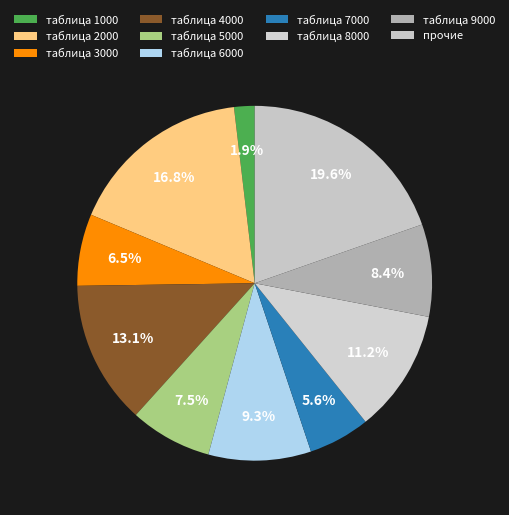

Does таблица 2000 account for over 50% of the chart?

No